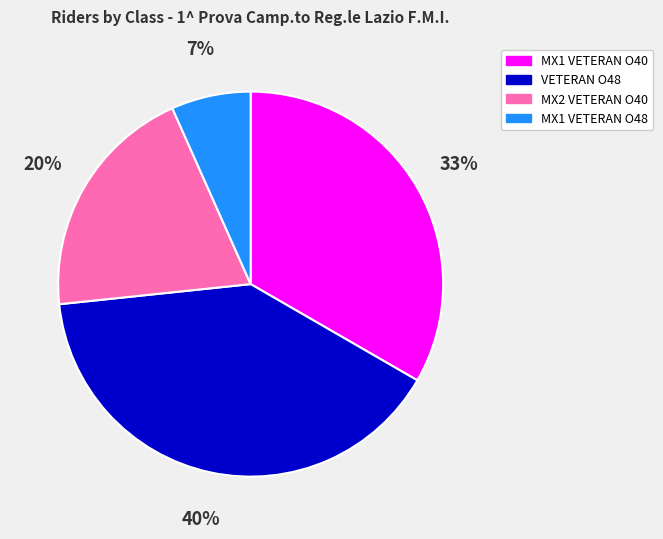

Which category has the smallest portion of the pie?

MX1 VETERAN O48